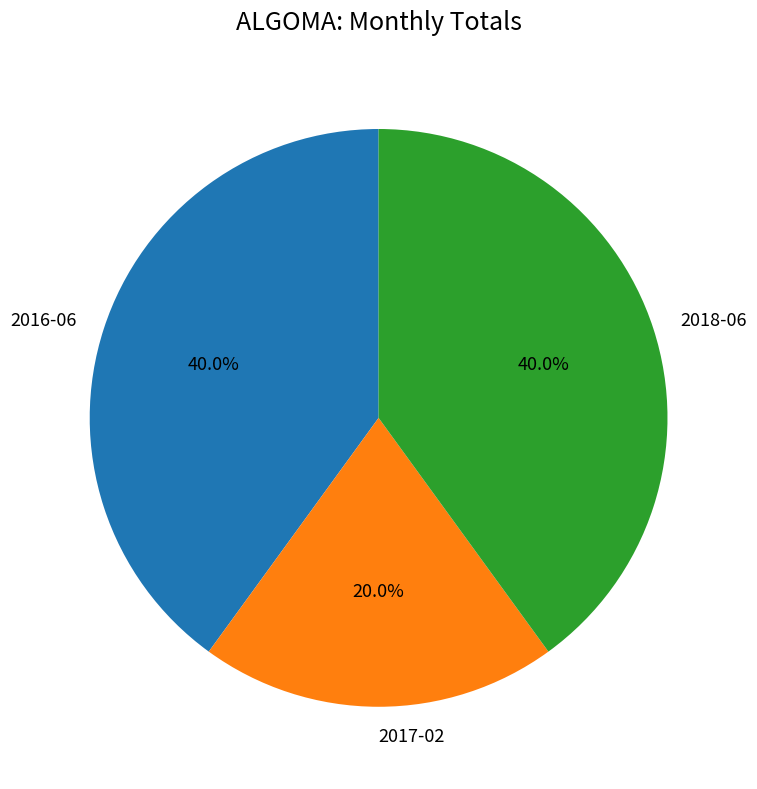

What percentage do 2016-06 and 2018-06 together represent?

80.0%